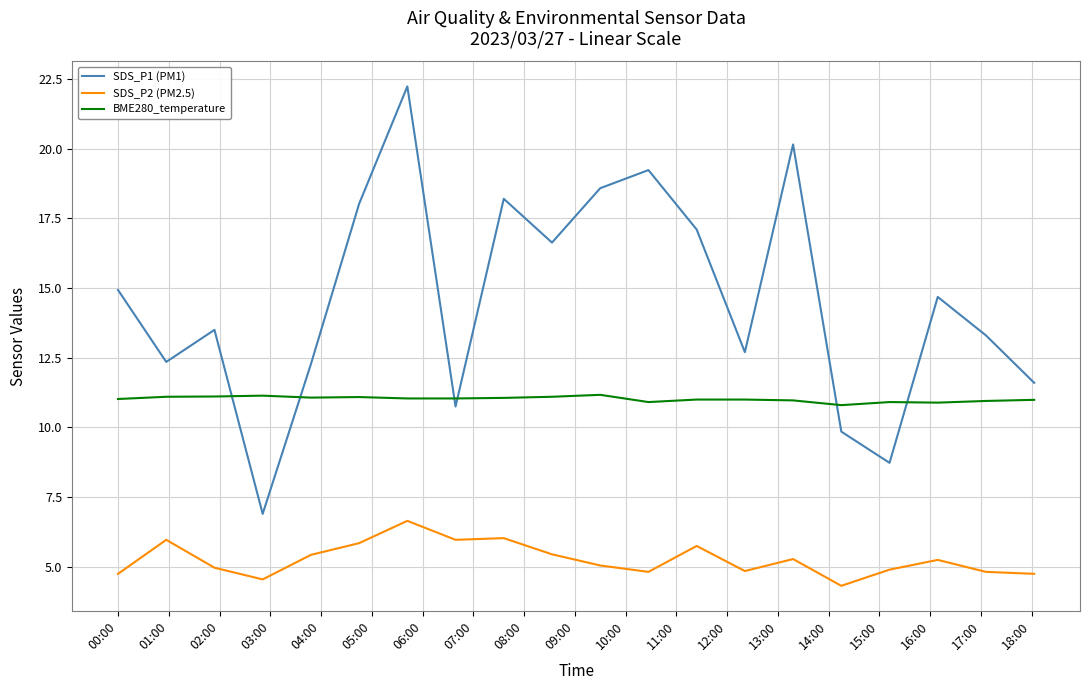

Which series ends up on top after the final intersection of BME280_temperature and SDS_P1 (PM1)?

SDS_P1 (PM1)